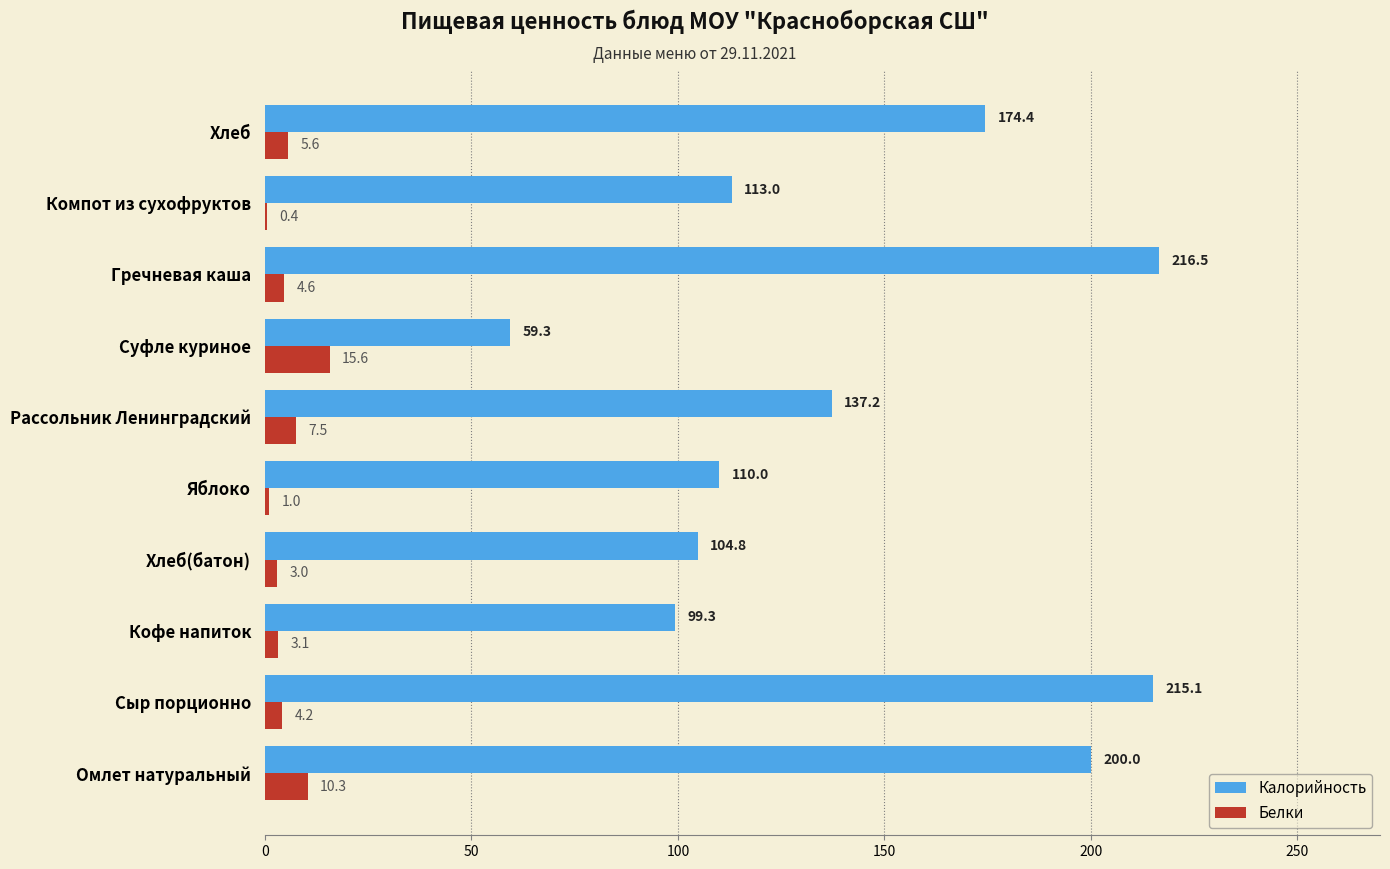

The Белки series shows 1.0 at Яблоко. True or false?

True